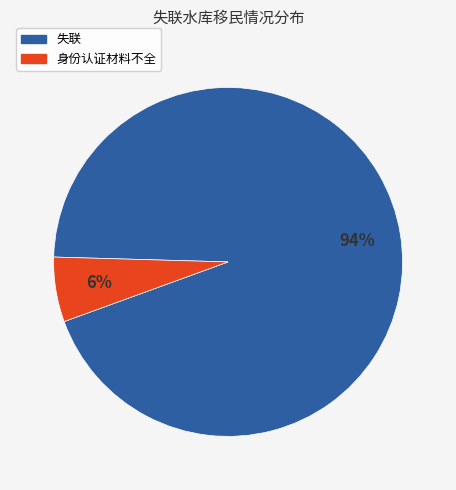

True or false: 失联 accounts for 99% of the total.

False